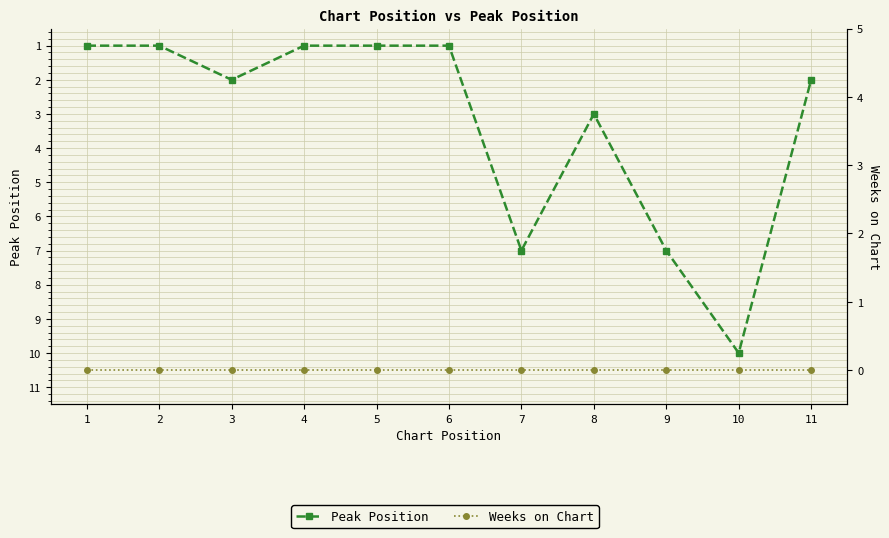

True or false: Weeks on Chart and Peak Position cross at least once.

False